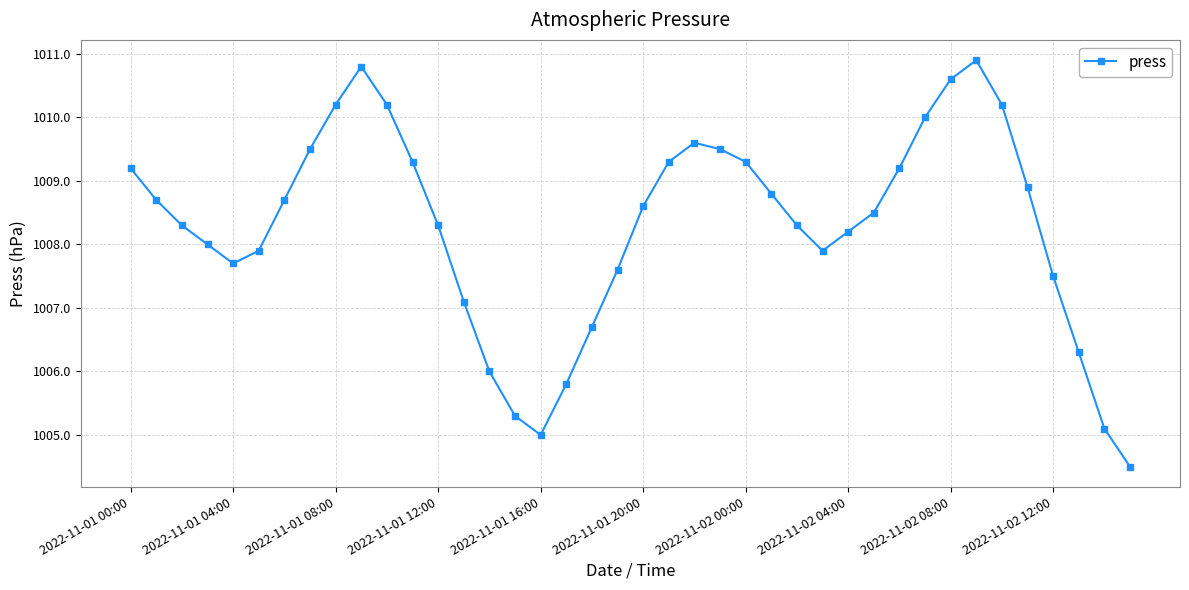

How many interior local peaks (higher than both neighbors) does the data have?

3